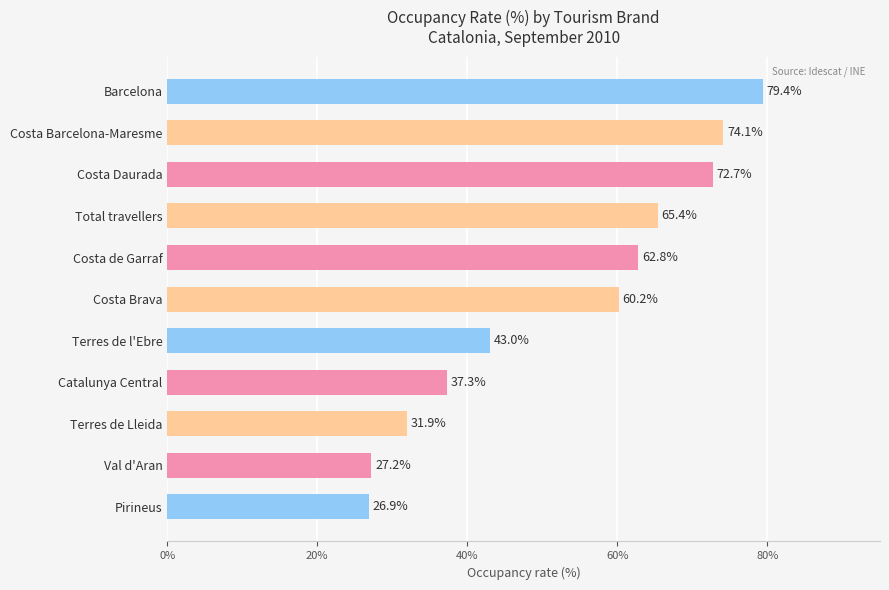

What is the ratio of the value at Catalunya Central to the value at Terres de l'Ebre?

0.9